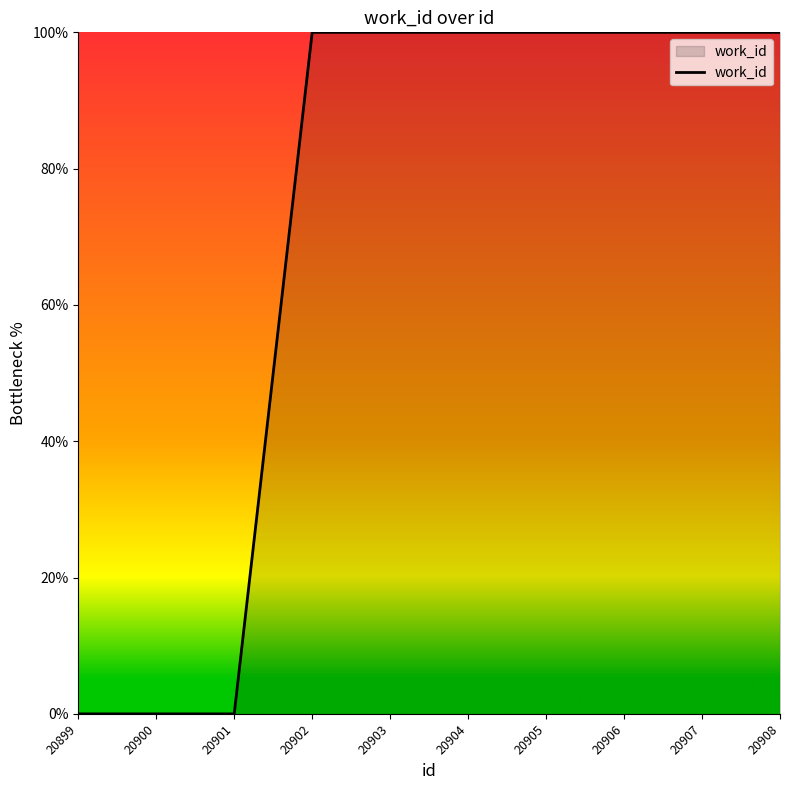

Reading right to left, extract all data points from this chart.

20908=100	20907=100	20906=100	20905=100	20904=100	20903=100	20902=100	20901=0	20900=0	20899=0